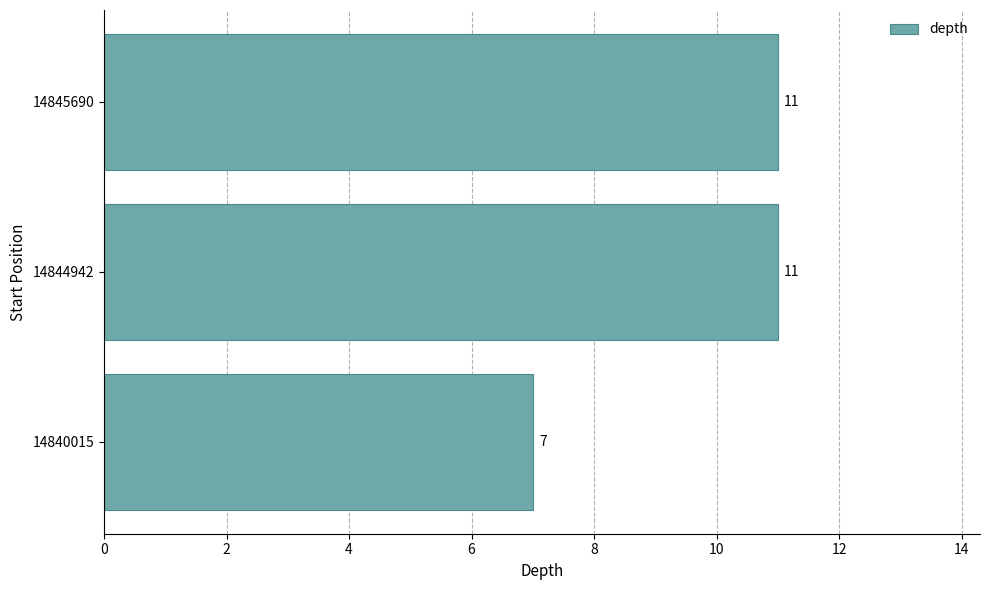

What is the ratio of the value at 14845690 to the value at 14844942?

1.0